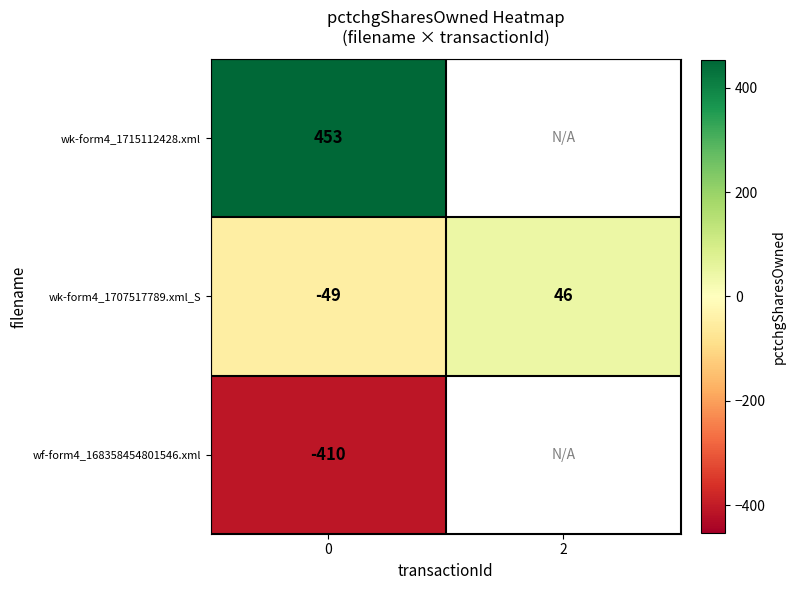

What is the total value across all series at 0?

-6